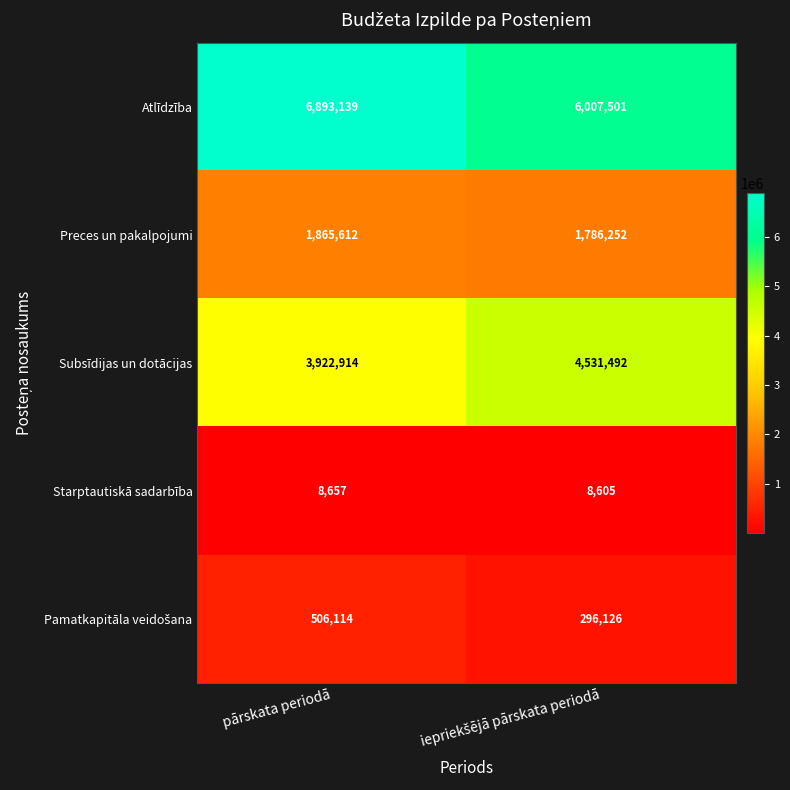

What is the maximum value shown in the chart?

6893139